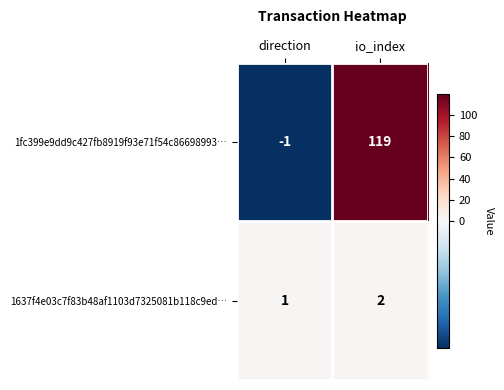

Is it true that 1637f4e03c7f83b48af1103d7325081b118c9ed… equals 2 at io_index?

True